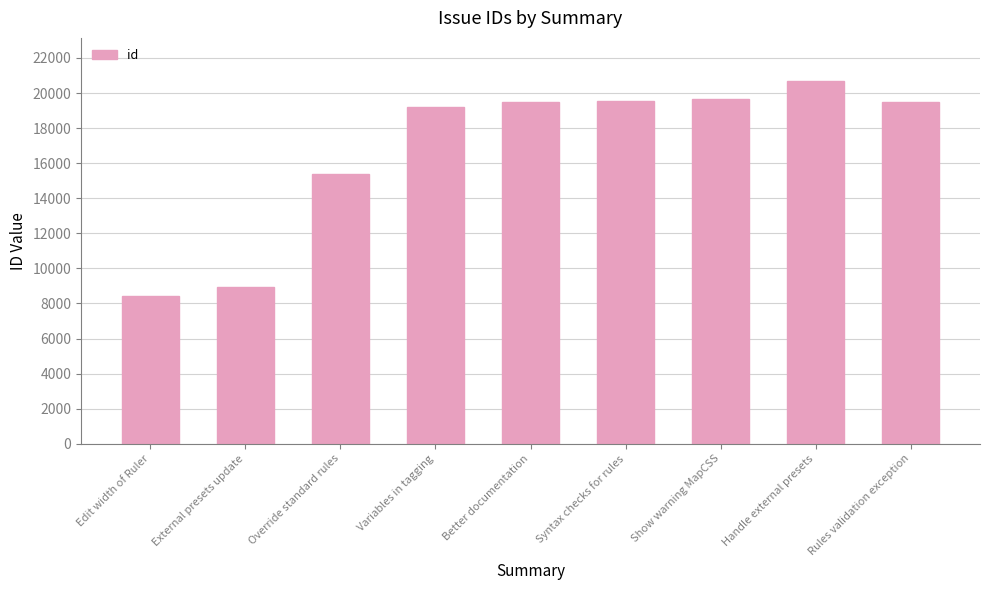

Approximately how many times larger is the value at Edit width of Ruler compared to Show warning MapCSS?

0.4